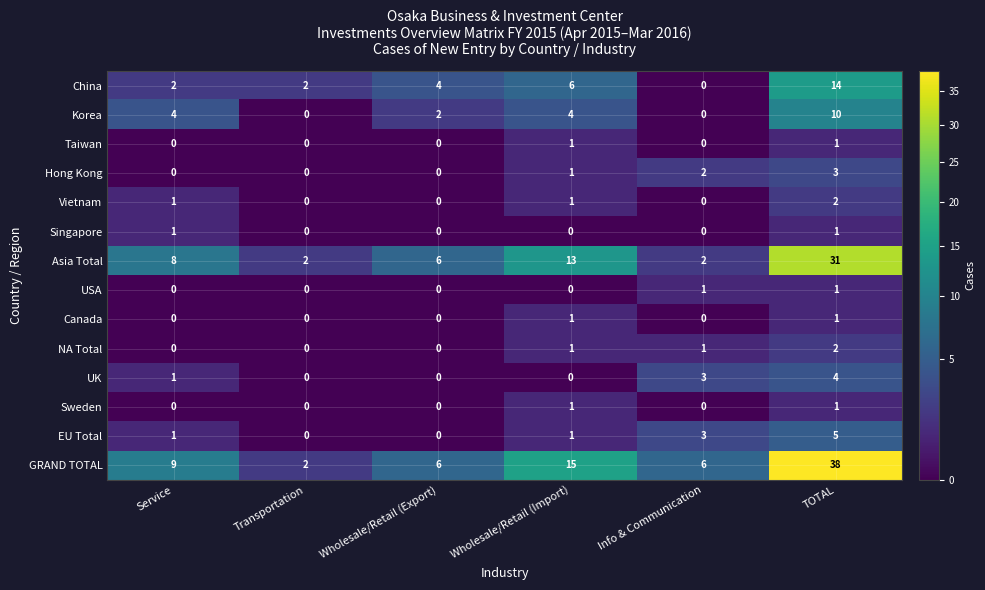

Which series has the largest total across all categories?

GRAND TOTAL